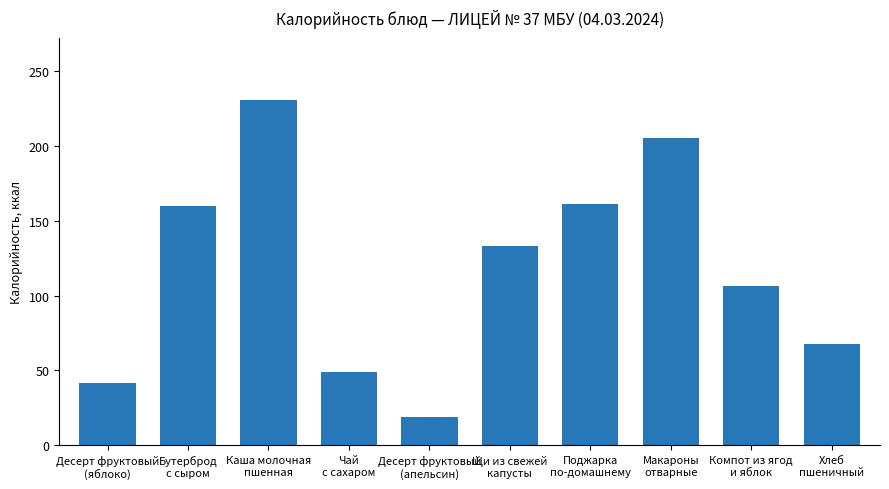

Reading left to right, list all the values displayed in this chart.

41.3	159.6	230.7	48.6	18.9	133.2	160.9	205.3	106.3	67.9